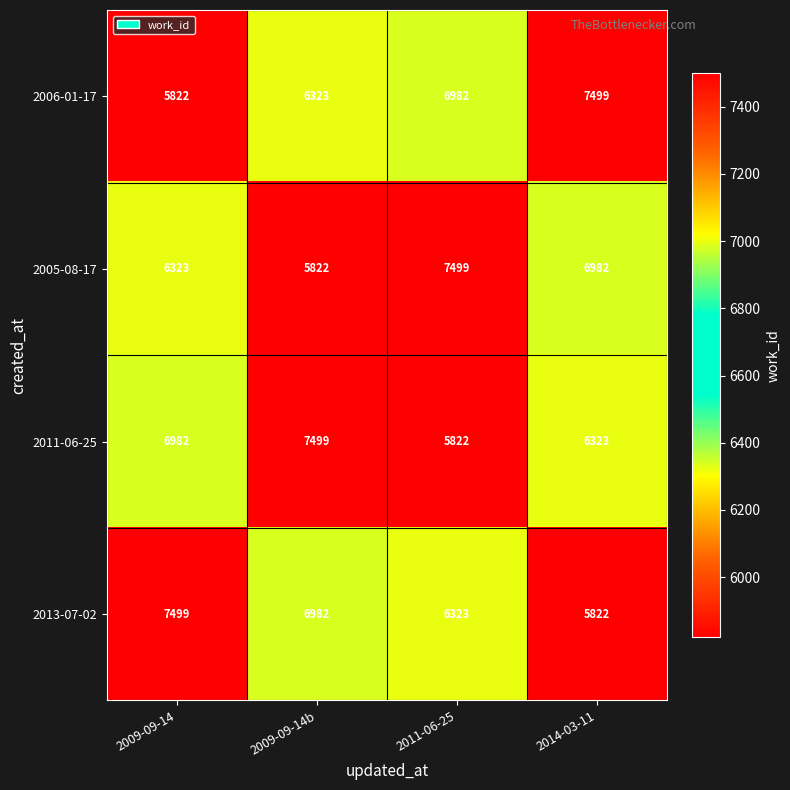

At which label does 2013-07-02 reach its peak?

2009-09-14